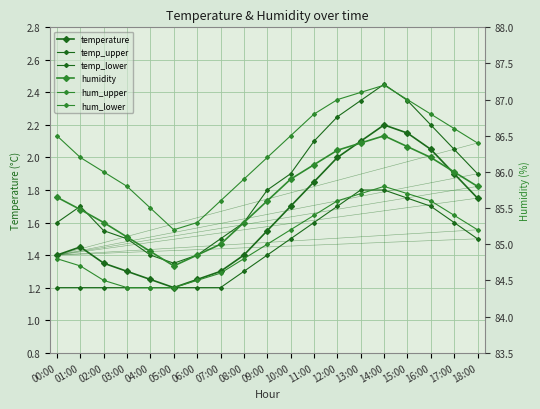

At 08:00, list the series in order from largest to smallest.

hum_upper, temp_upper, humidity, temperature, hum_lower, temp_lower